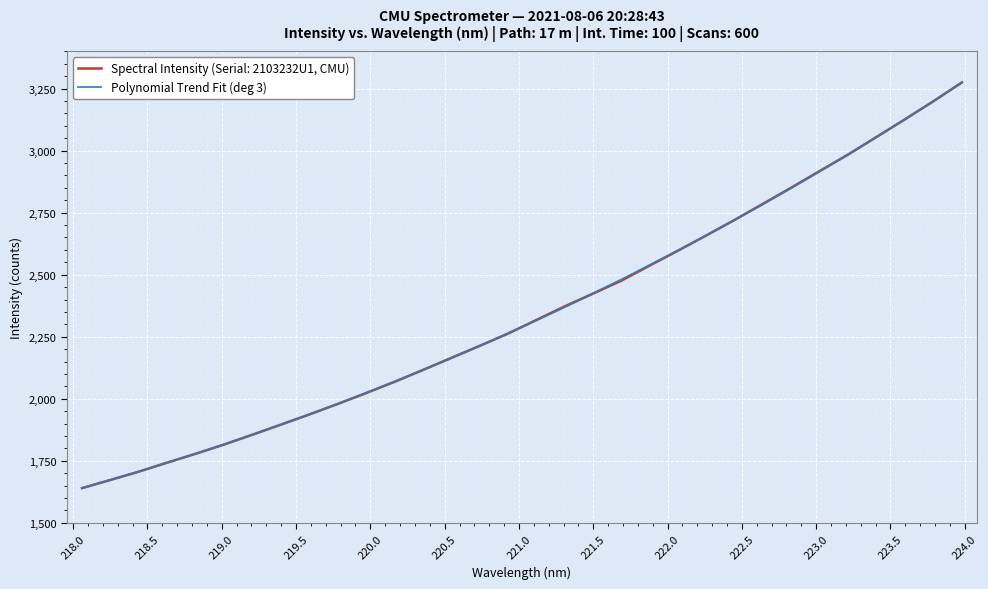

What is the minimum value shown in the chart?

1639.9